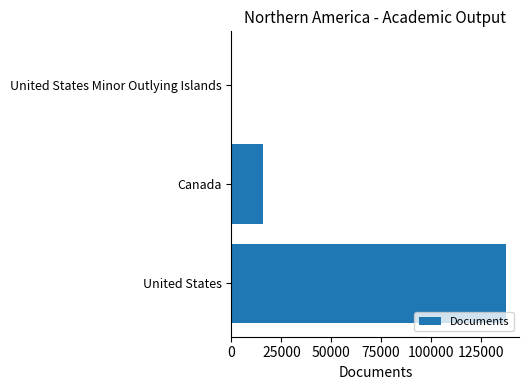

At which label is the value closest to 68682?

Canada